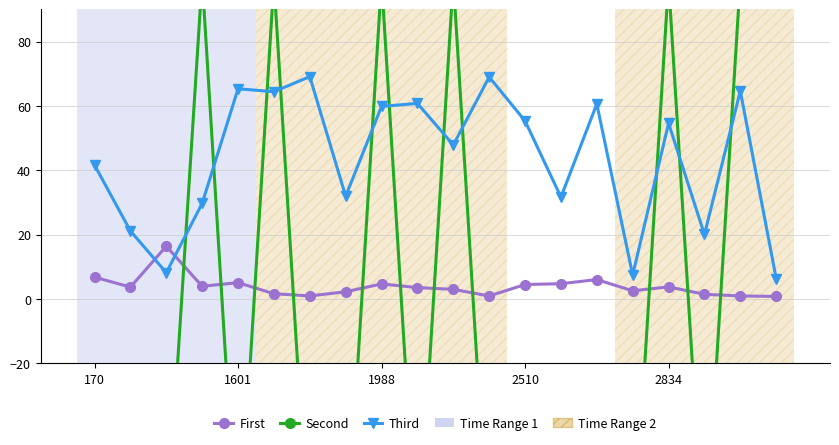

Is the value of Third at 13 greater than the value of Second at 5?

No